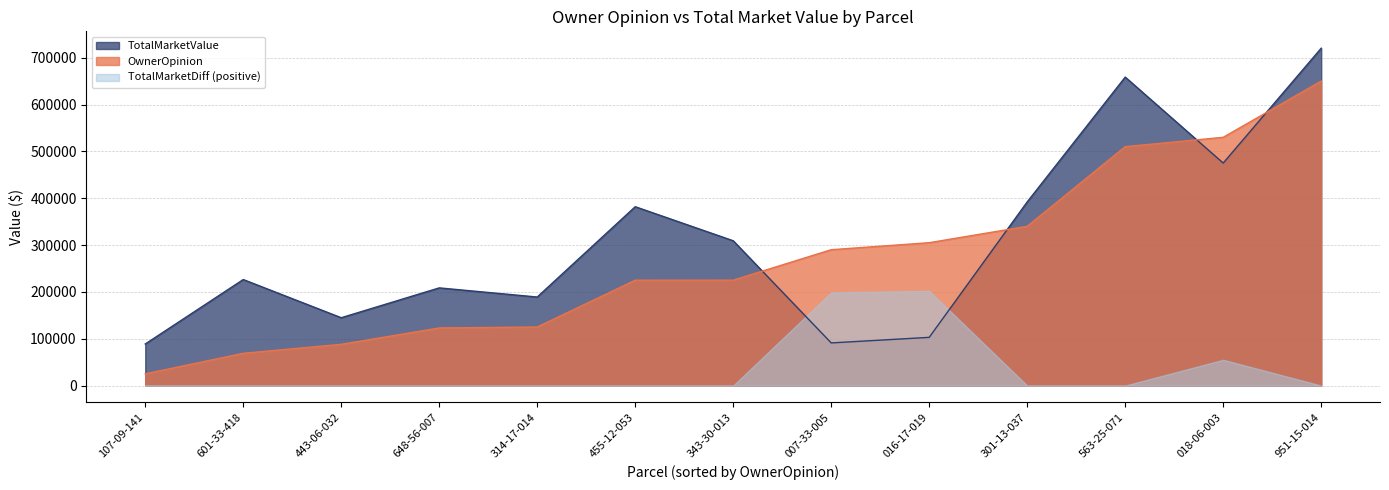

Which series has the largest total across all categories?

TotalMarketValue